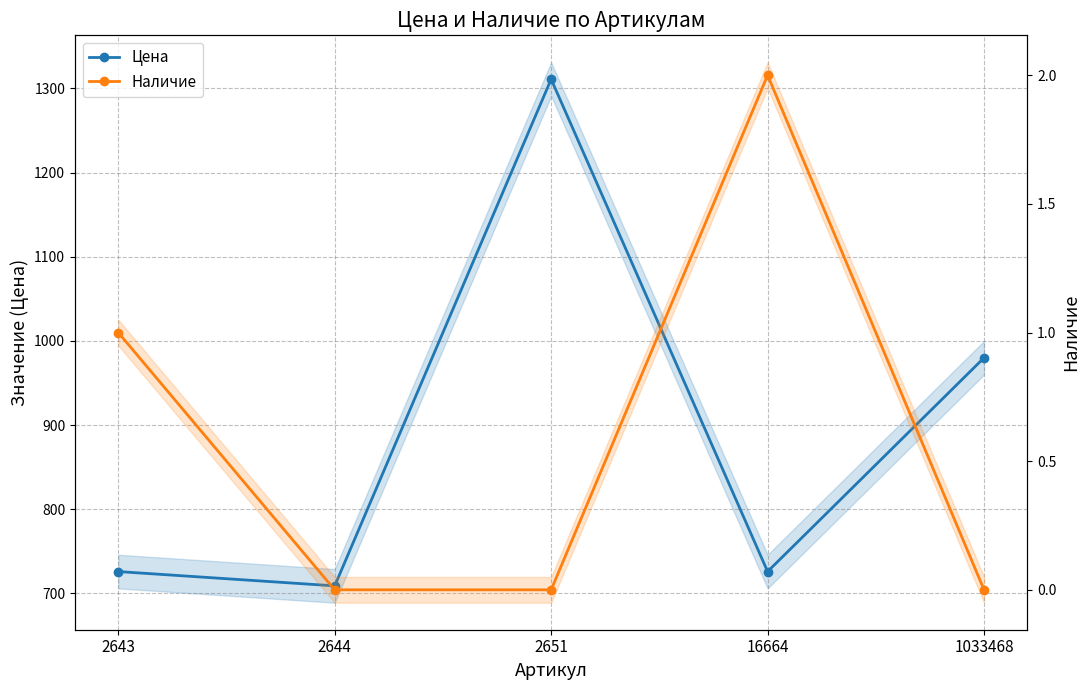

How many data points does each series have?

5